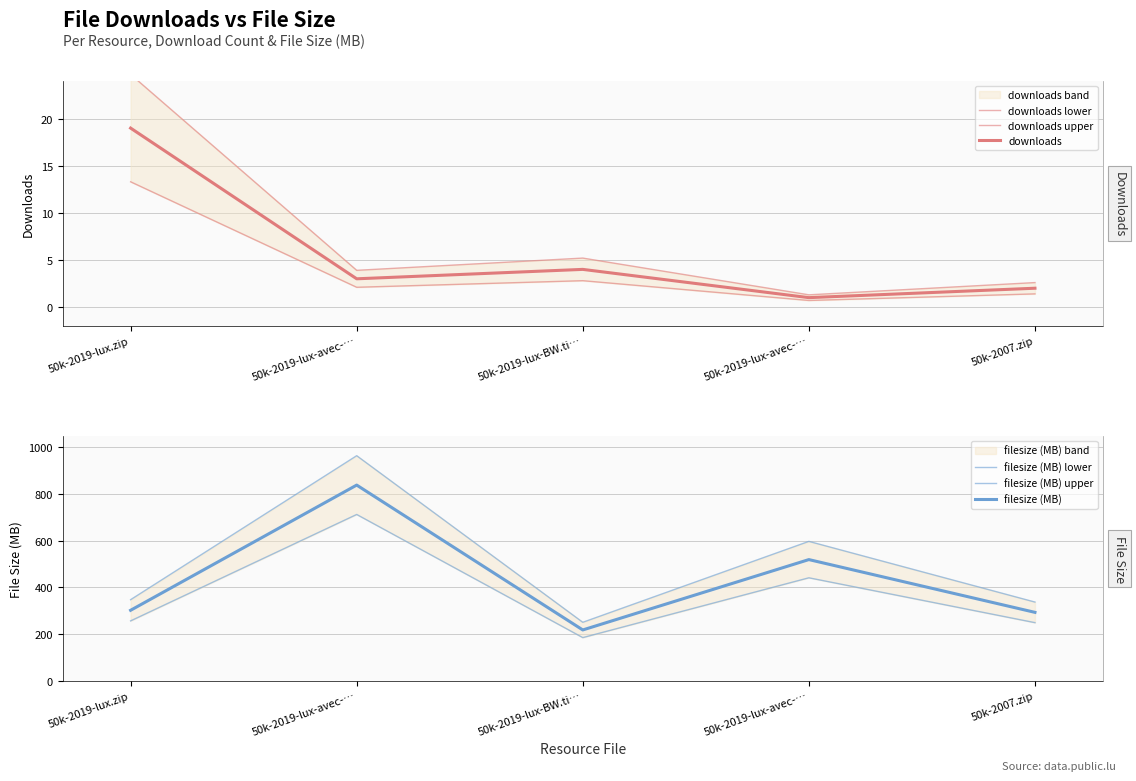

Rank the categories by filesize (MB) upper value from lowest to highest.

50k-2019-lux-BW.ti…, 50k-2007.zip, 50k-2019-lux.zip, 50k-2019-lux-avec-…, 50k-2019-lux-avec-…